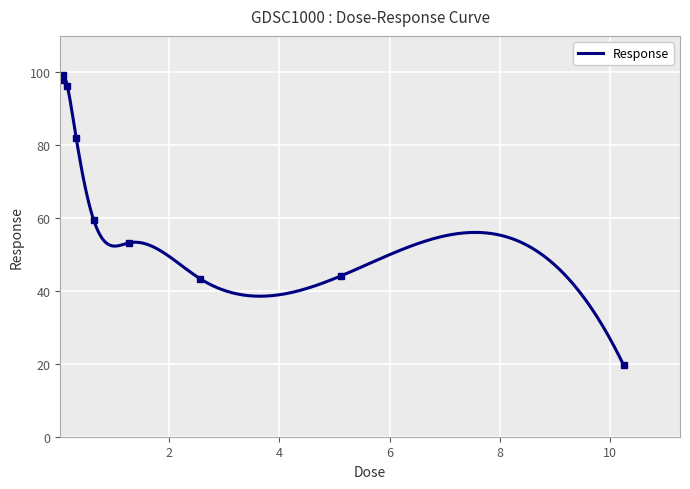

What is the difference between the values at 5.12 and 0.04?

53.8